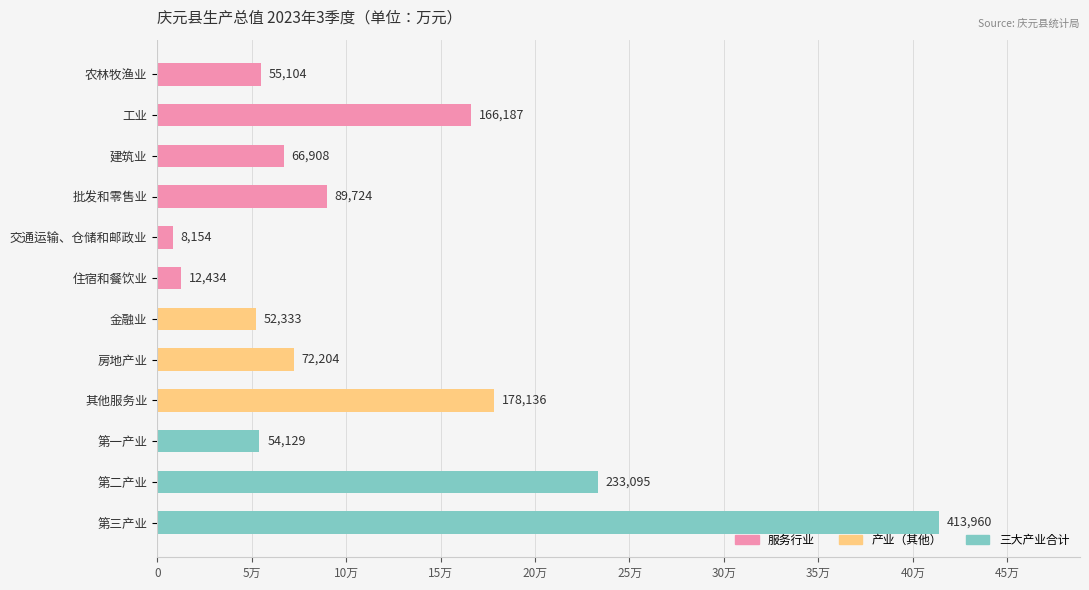

Does the chart contain any negative values?

No